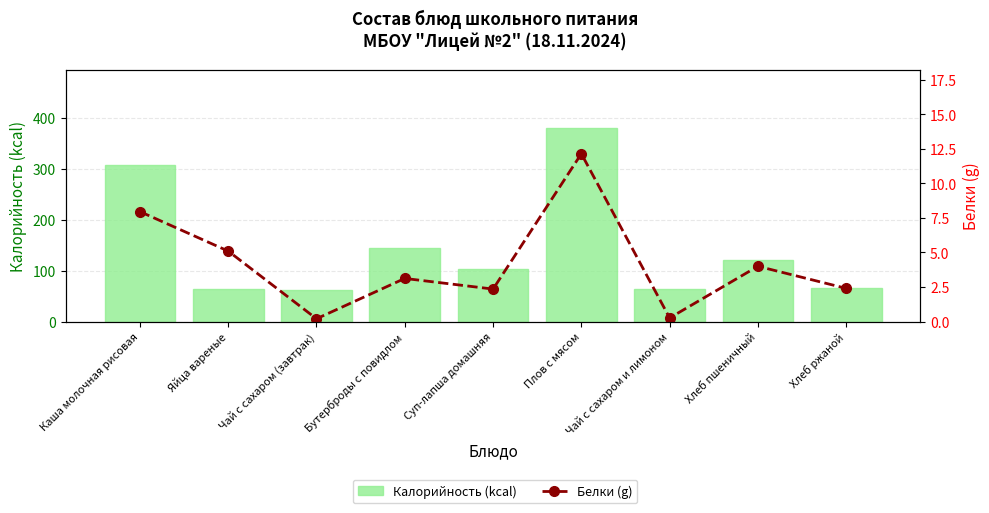

What is the sum of all Белки (g) values?

37.5